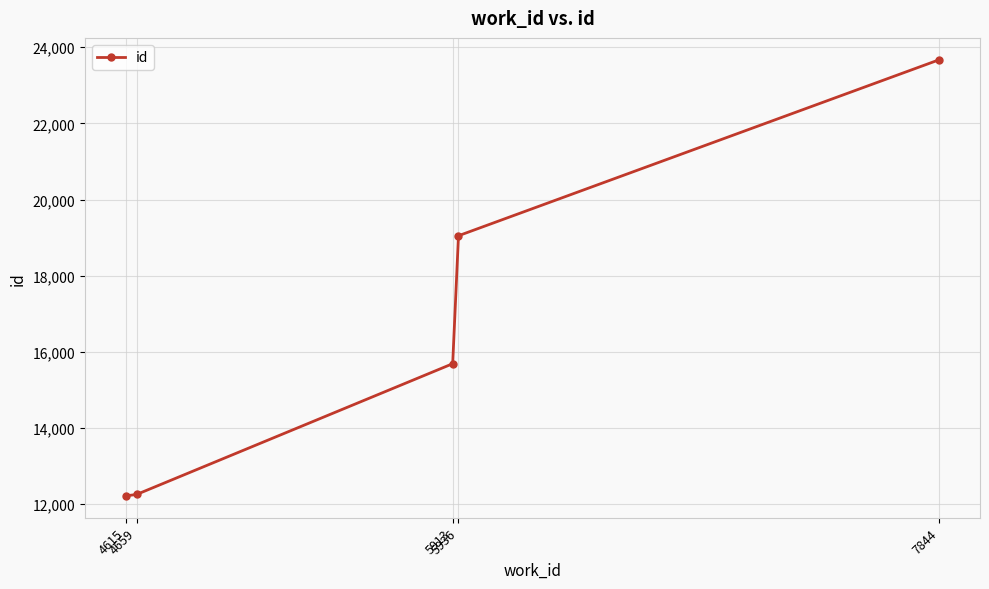

The value at 4659 is 12249. True or false?

True